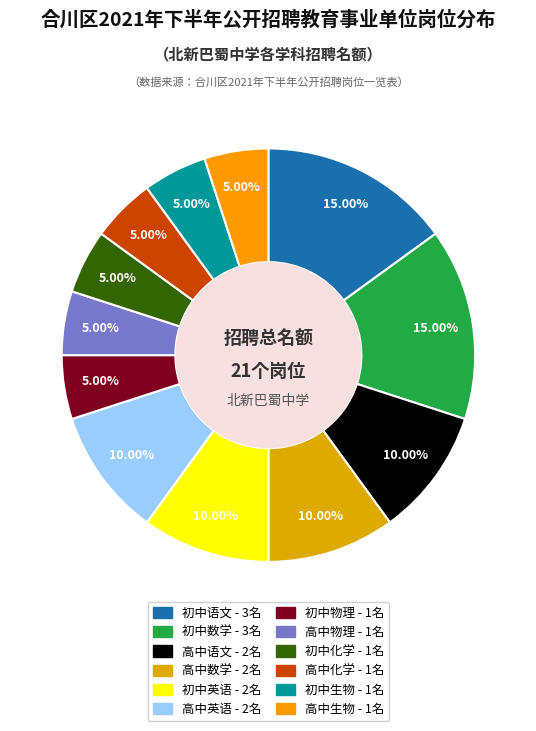

What portion of the pie excludes 高中英语?

90.0%